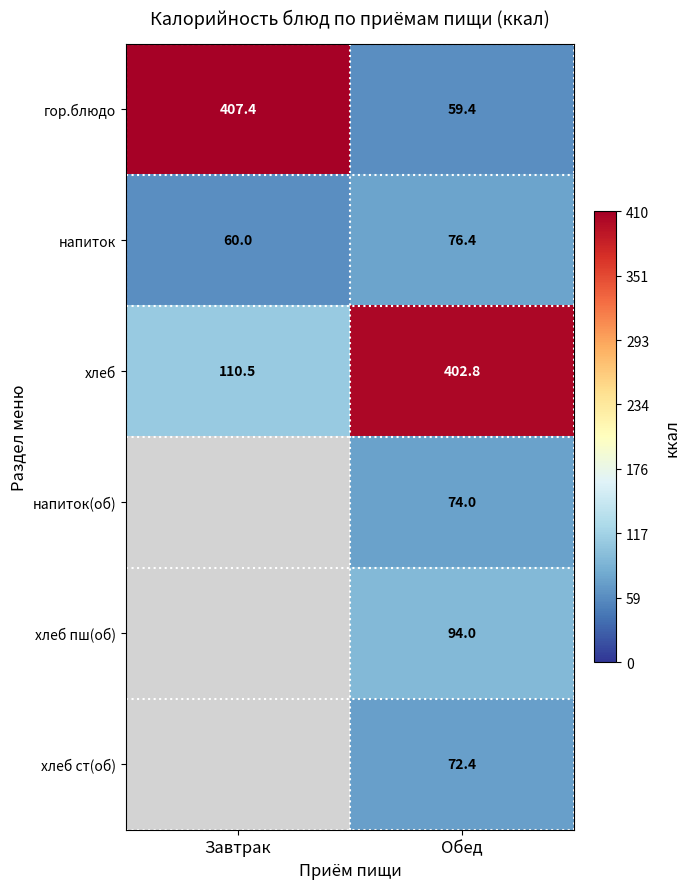

What is the difference between the maximum and minimum values in the хлеб series?

292.3